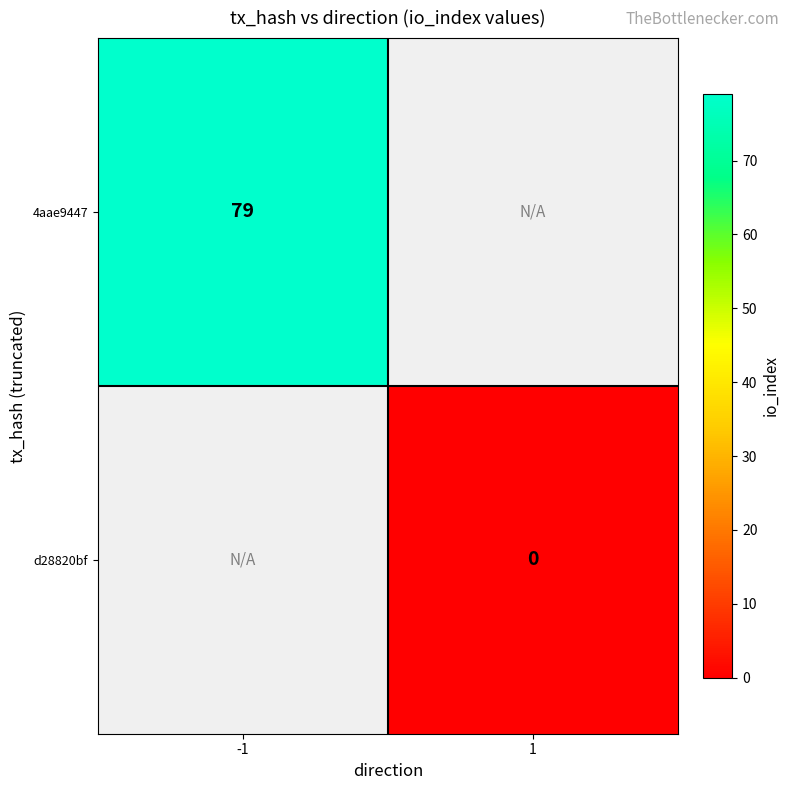

Is it true that 4aae9447 equals 26 at -1?

False